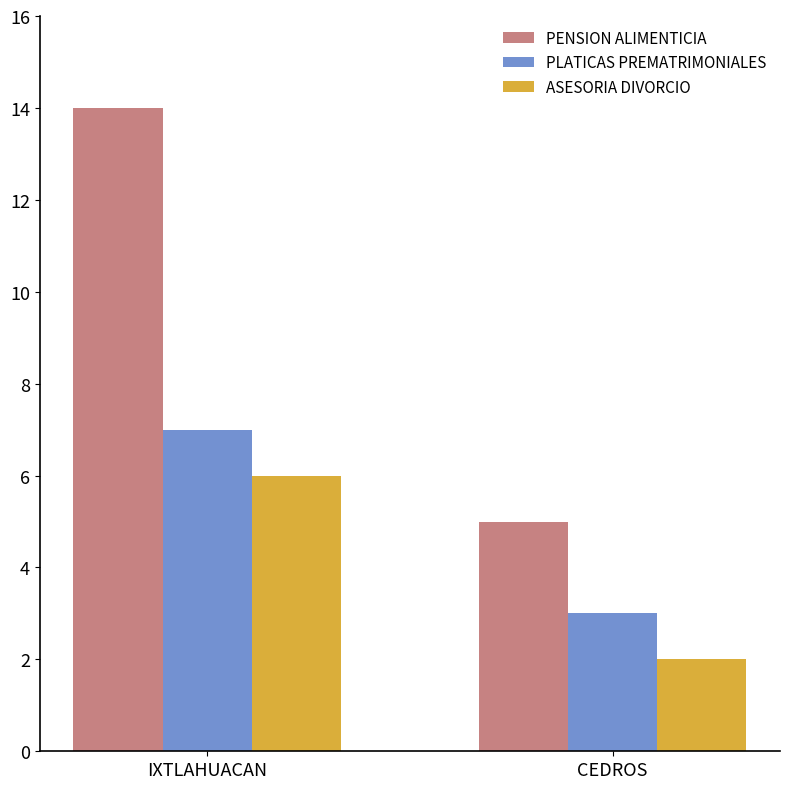

Which series has the widest spread of values?

PENSION ALIMENTICIA